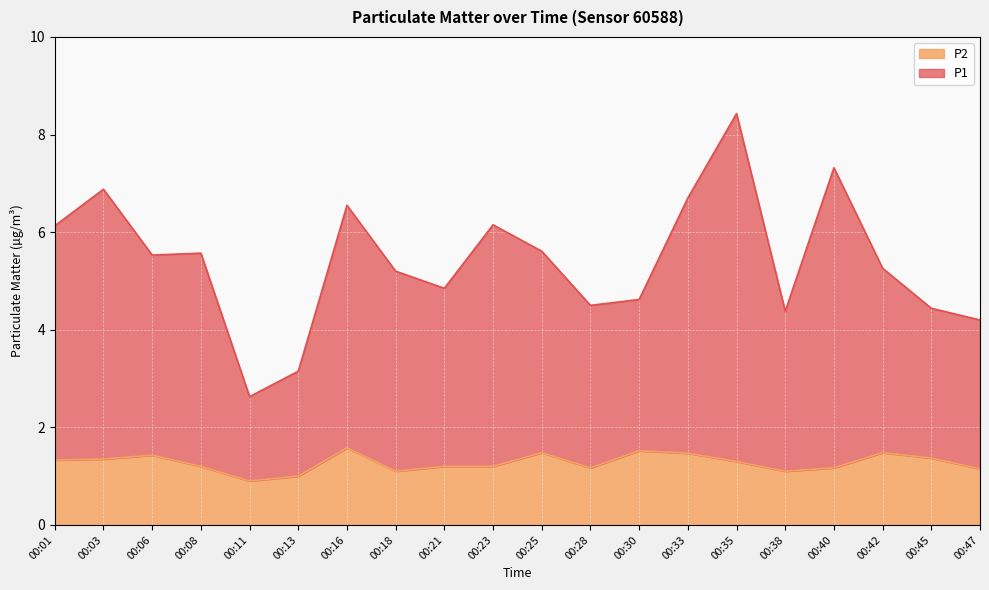

The value of P1 at 00:45 is 6.2. True or false?

False